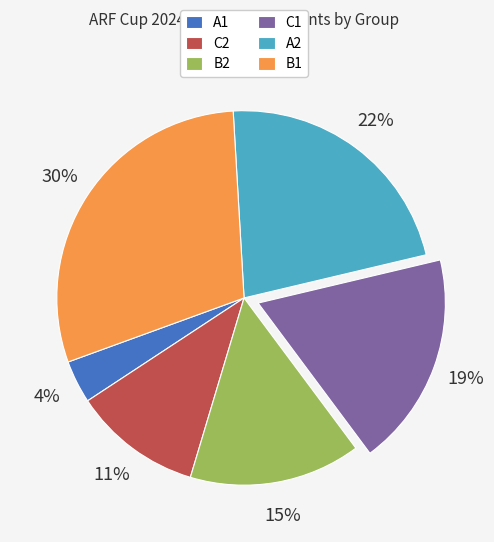

To the nearest percent, what is the difference between the B2 and B1 slice percentages?

15%